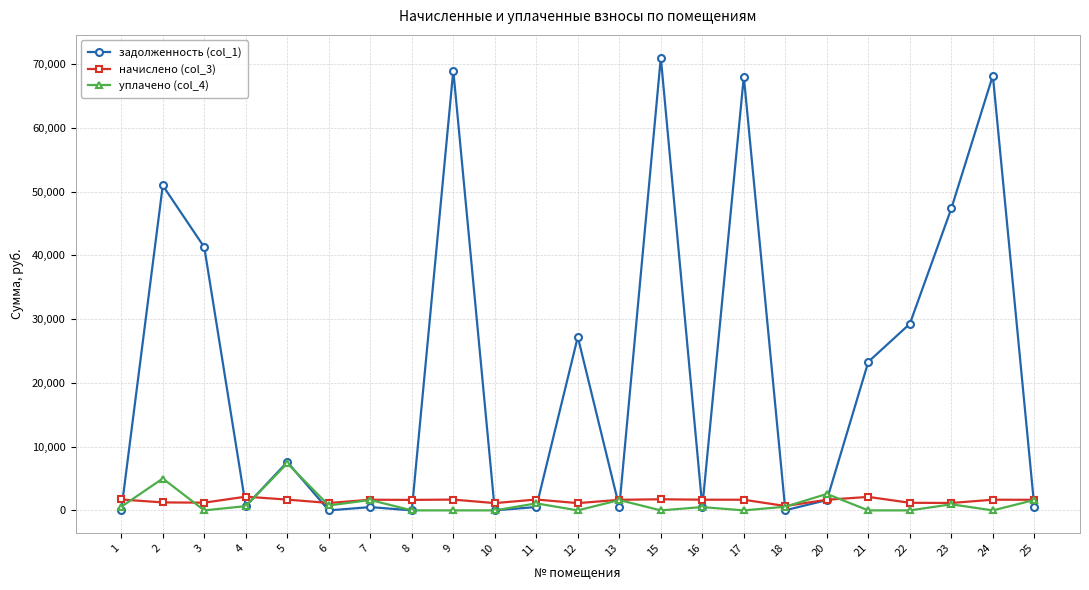

Rank the series by their maximum value, from lowest to highest.

начислено (col_3), уплачено (col_4), задолженность (col_1)